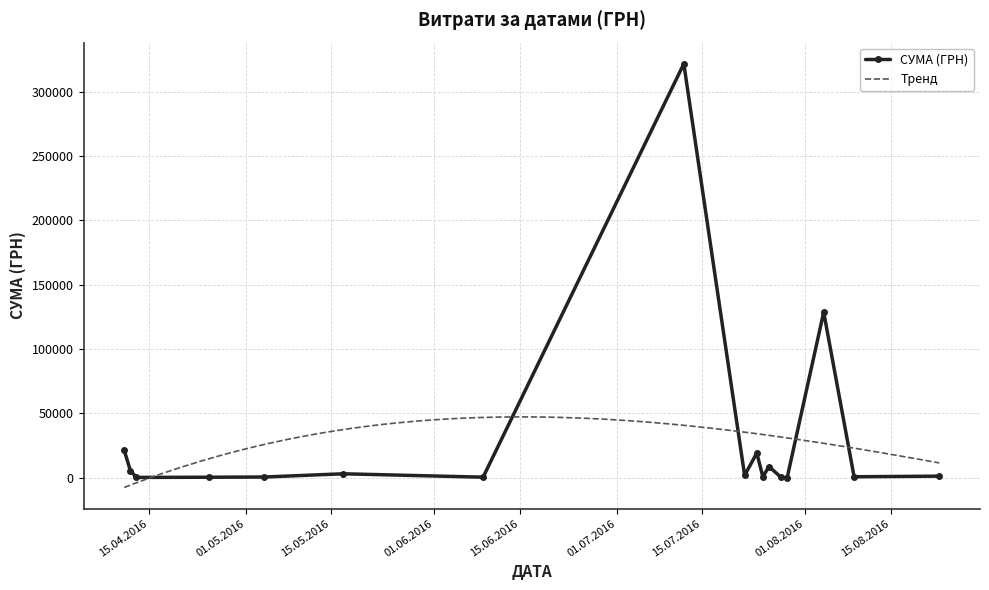

What is the difference between the maximum and minimum values?

321773.1